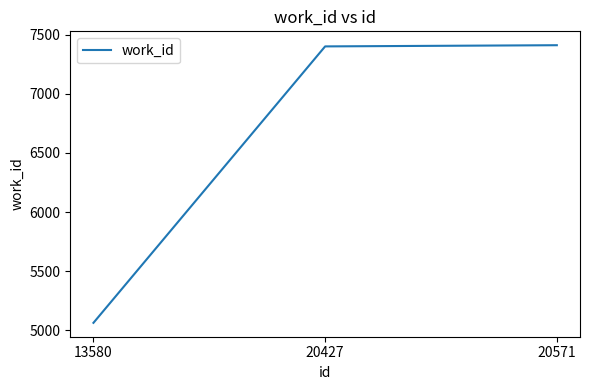

How many values are below 7401?

1